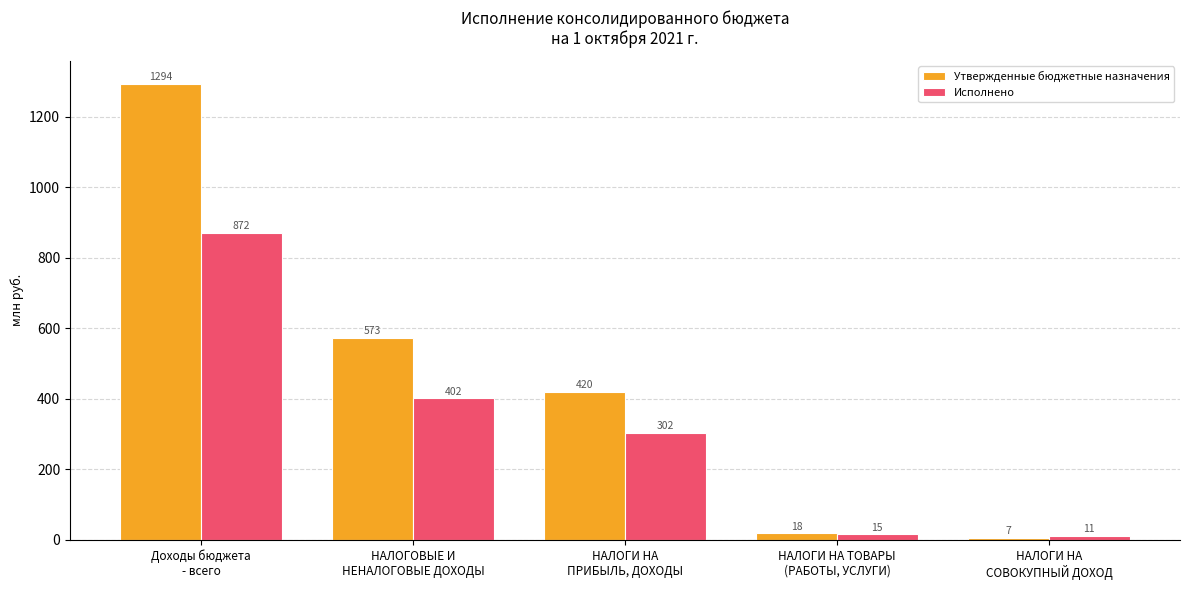

How many bars are there in total?

10